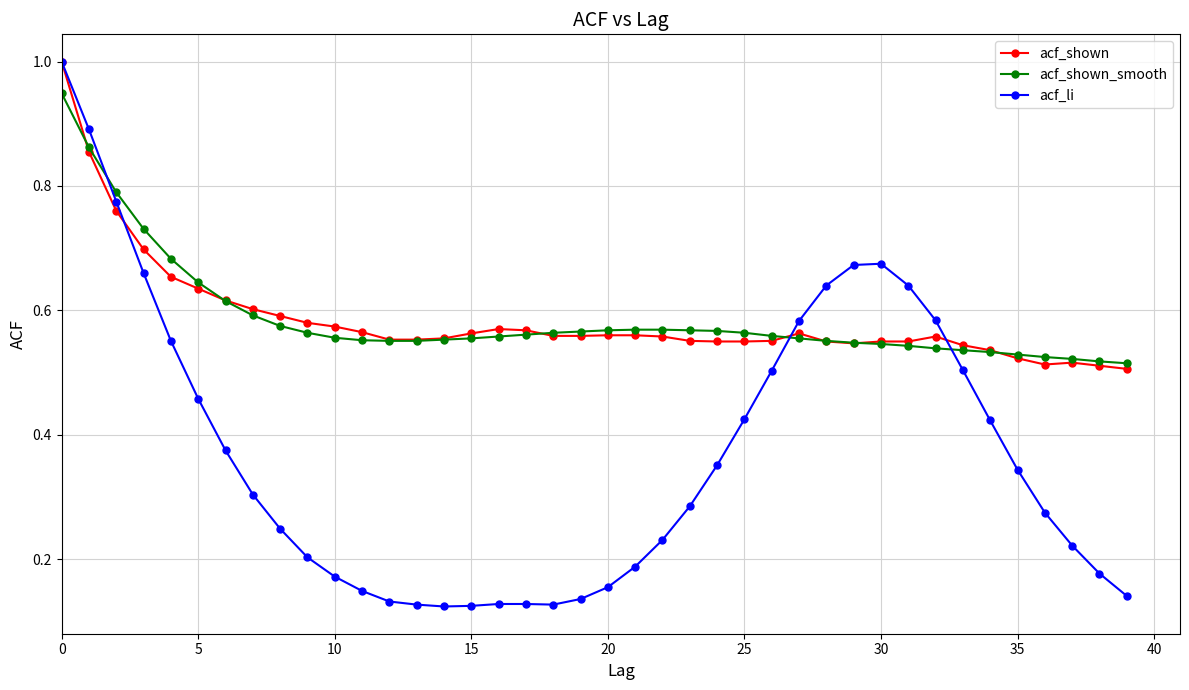

Which series has the largest range (max minus min)?

acf_li